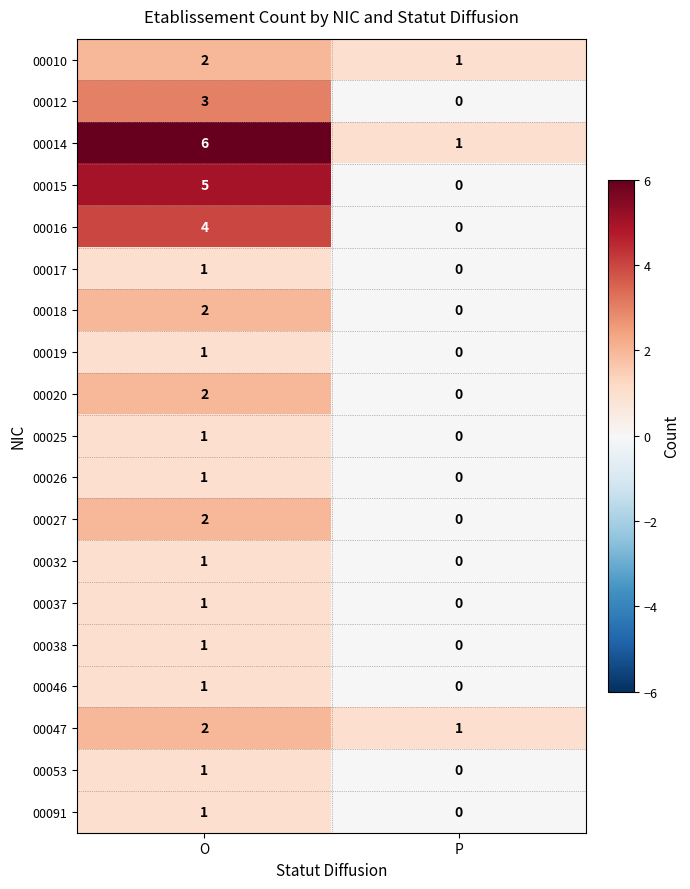

Which series has the largest total across all categories?

00014